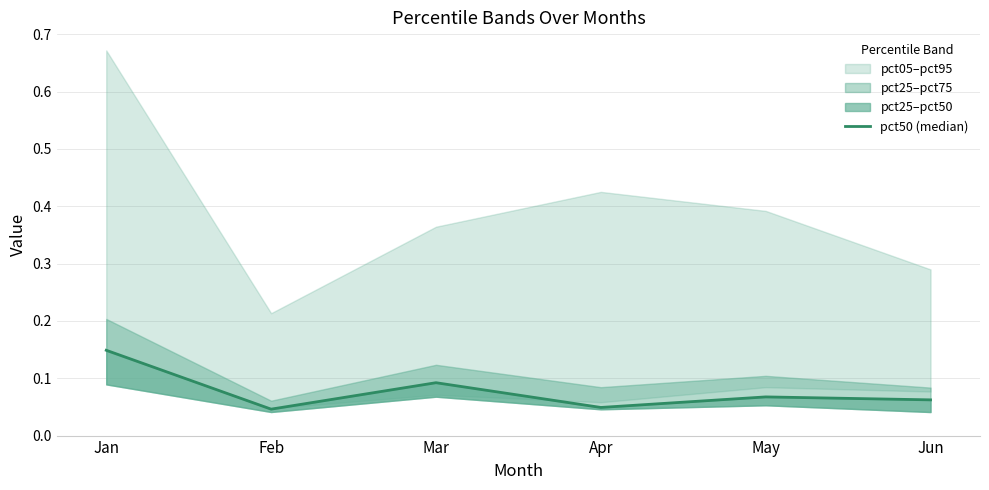

How many lines are shown in the chart?

1